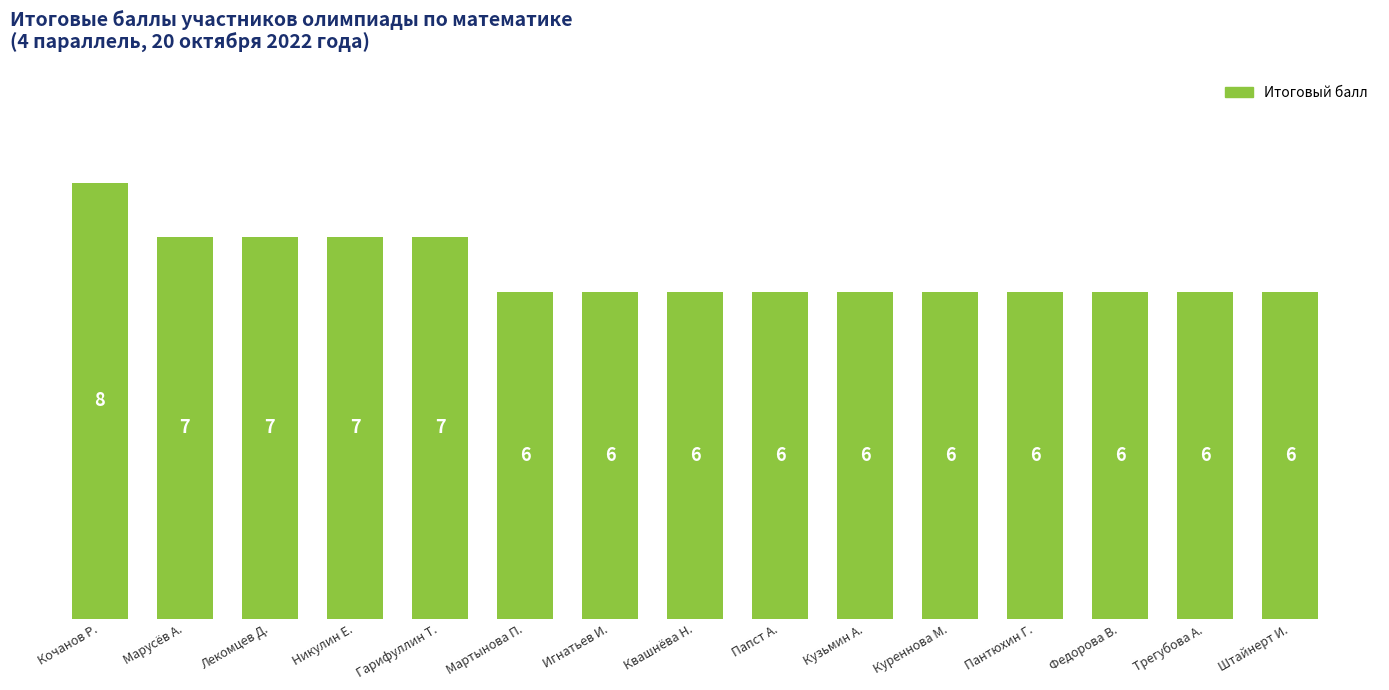

Between Игнатьев И. and Марусёв А., which is larger?

Марусёв А.